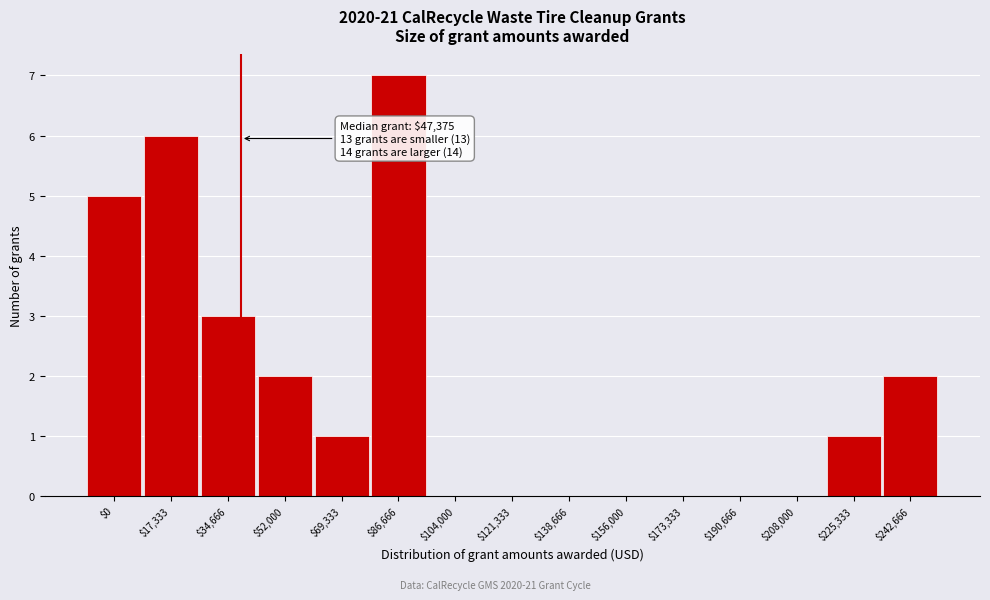

True or false: the data shows 7 at $86,666.

True